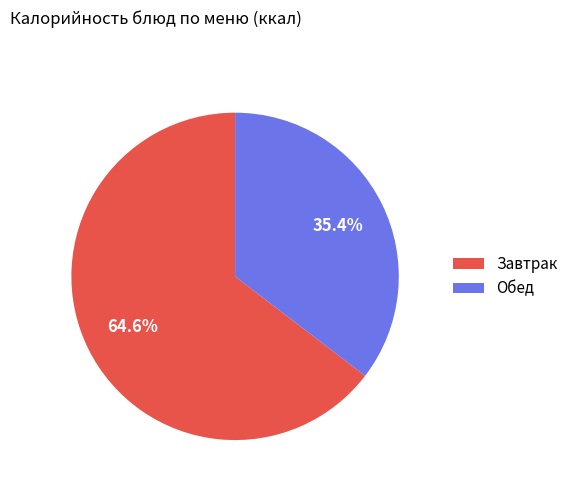

To the nearest percent, what is the difference between the largest and smallest slice percentages?

29%